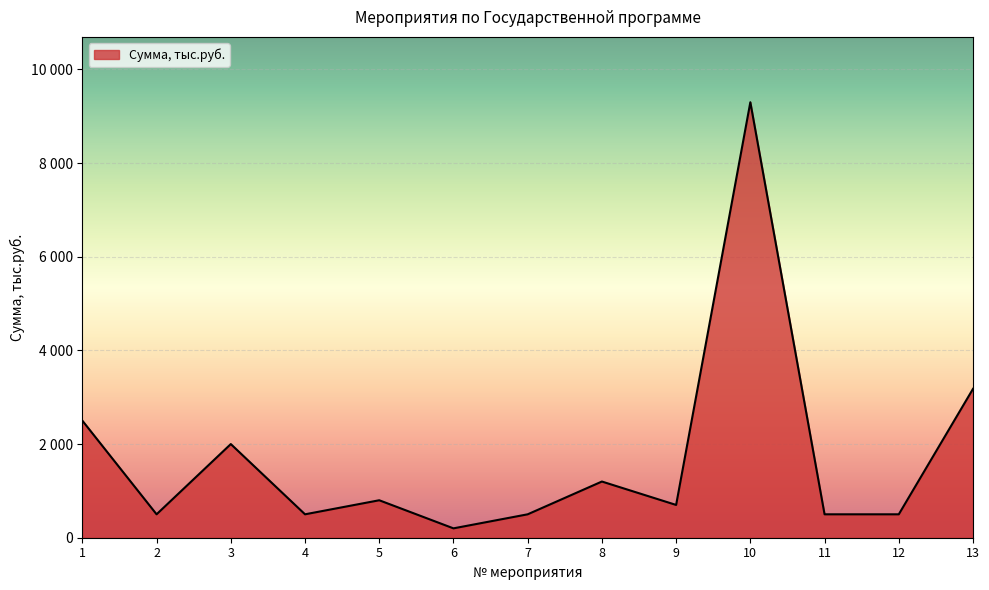

Does the chart have visible grid lines?

Yes